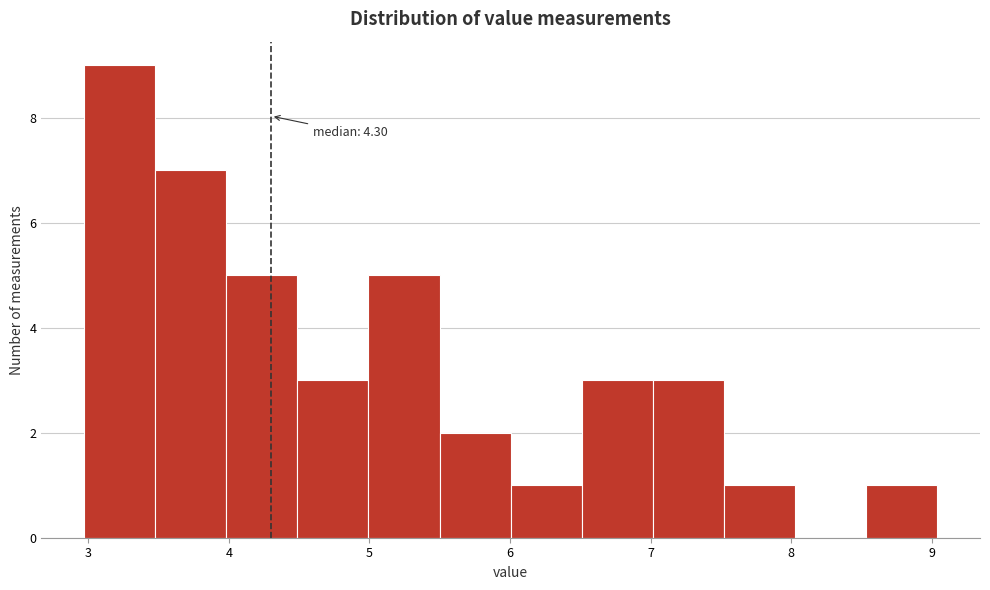

Which range on the x-axis has the tallest bar?

3.0 to 3.5